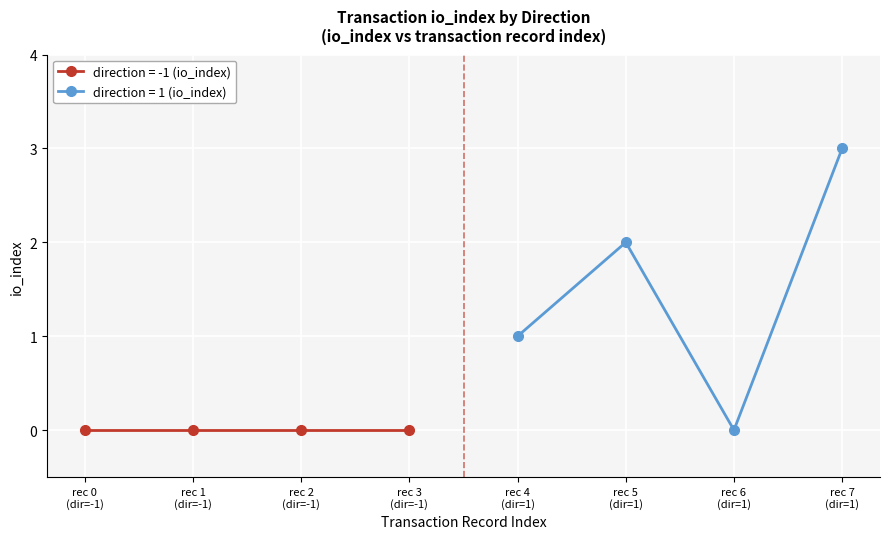

What is the difference between the values at rec 5 (dir=1) and rec 4 (dir=1)?

1